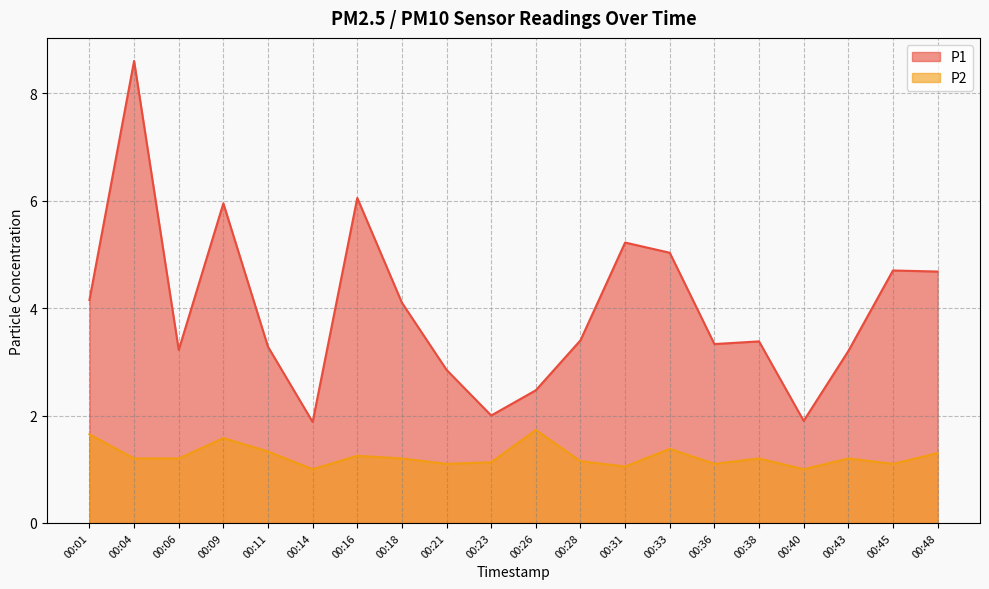

Reading left to right, what are all the values shown in this chart?

P1: 4.2	8.6	3.2	6.0	3.3	1.9	6.0	4.1	2.9	2.0	2.5	3.4	5.2	5.0	3.3	3.4	1.9	3.2	4.7	4.7
P2: 1.6	1.2	1.2	1.6	1.3	1.0	1.2	1.2	1.1	1.1	1.7	1.1	1.1	1.4	1.1	1.2	1.0	1.2	1.1	1.3